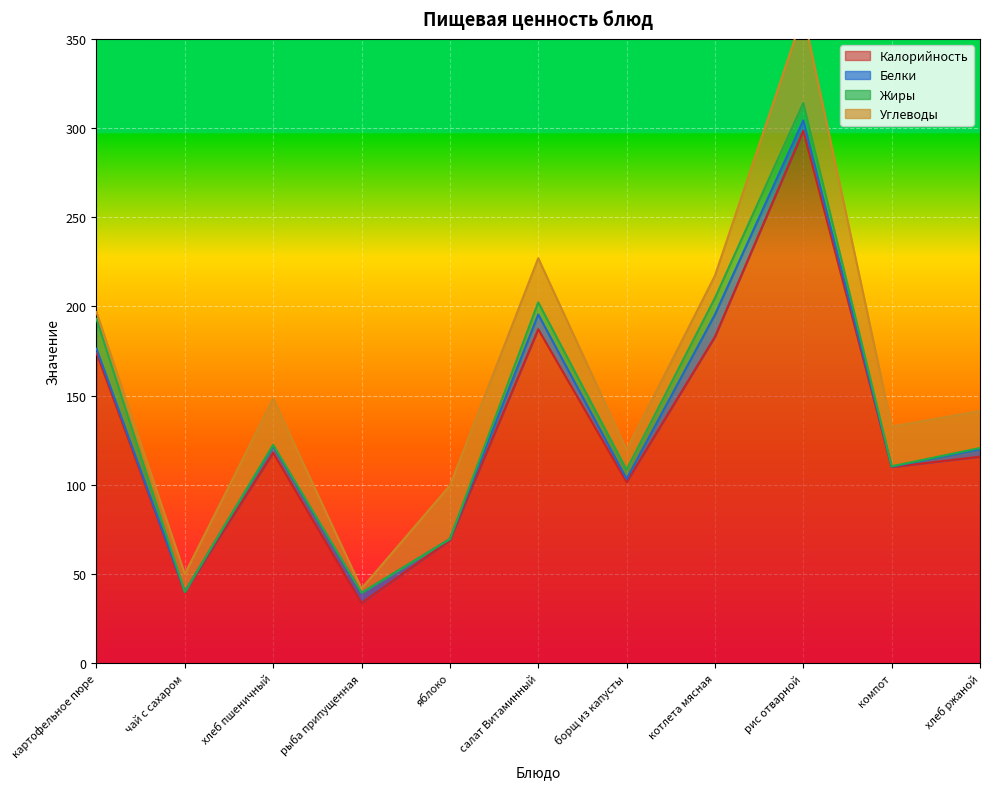

What is the label of the 5th point from the right?

борщ из капусты